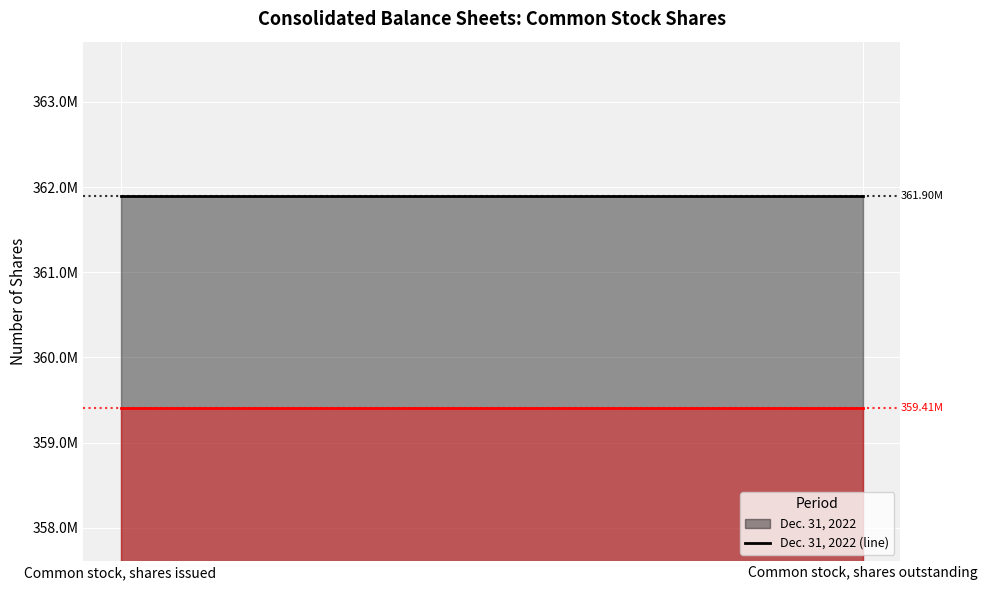

Reading left to right, transcribe all the data shown in this chart.

Dec. 31, 2022 (line): Common stock, shares issued=361898846	Common stock, shares outstanding=361898846
Dec. 31, 2021 (line): Common stock, shares issued=359405748	Common stock, shares outstanding=359405748